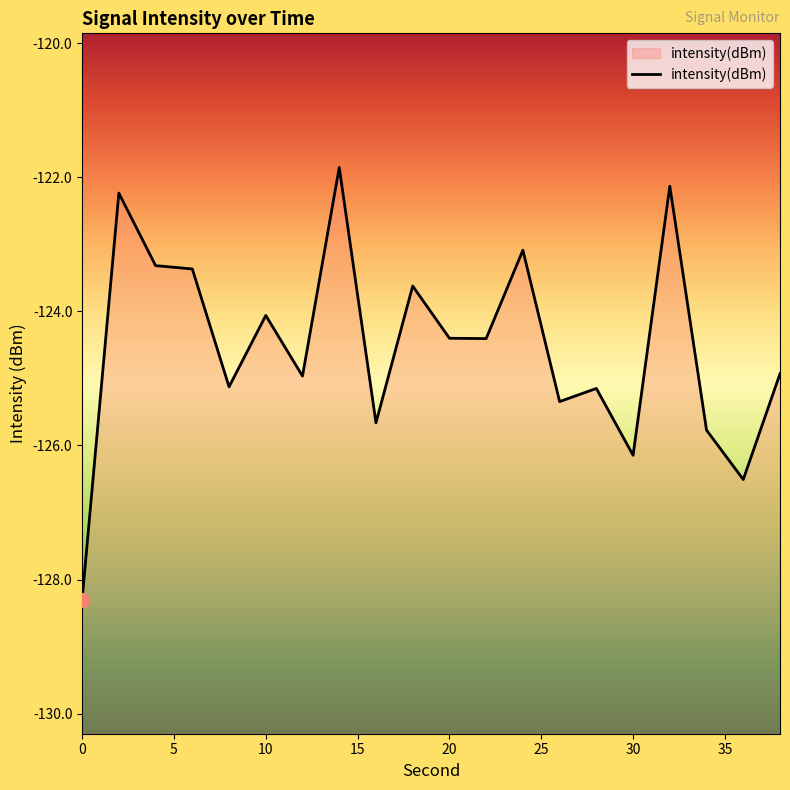

What is the difference between the maximum and minimum values?

6.4